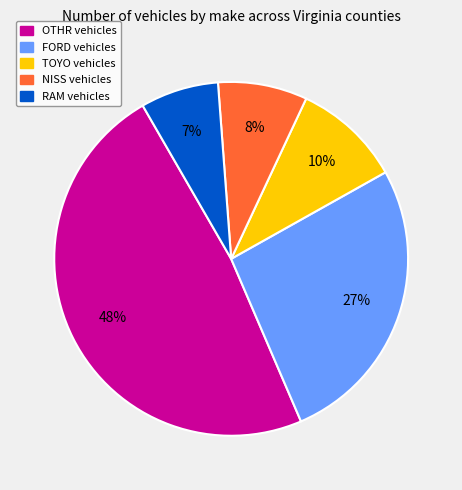

Is there any slice that represents more than half of the pie?

No